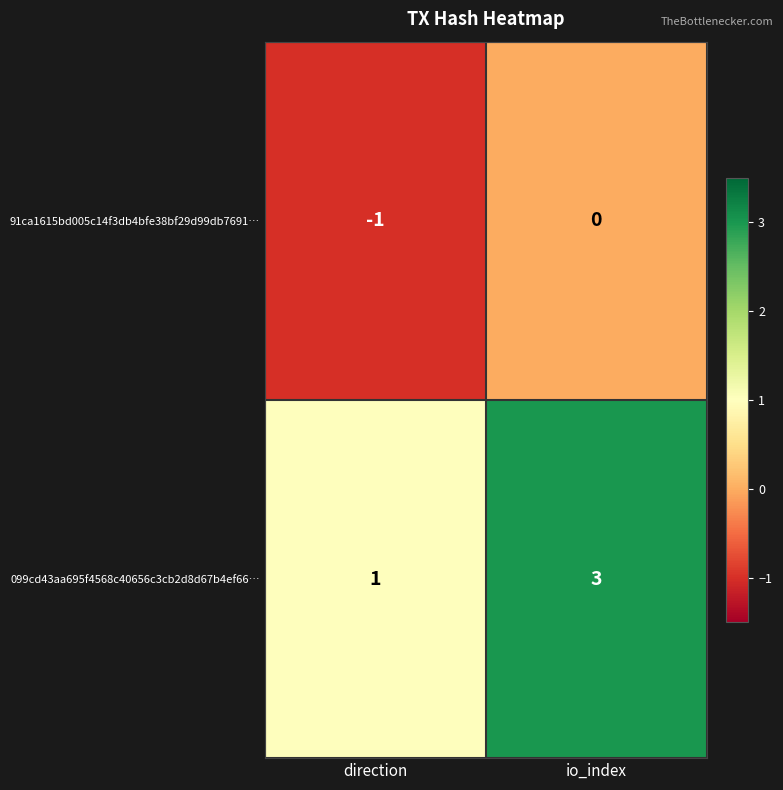

Rank the series by their maximum value, from highest to lowest.

099cd43aa695f4568c40656c3cb2d8d67b4ef66…, 91ca1615bd005c14f3db4bfe38bf29d99db7691…